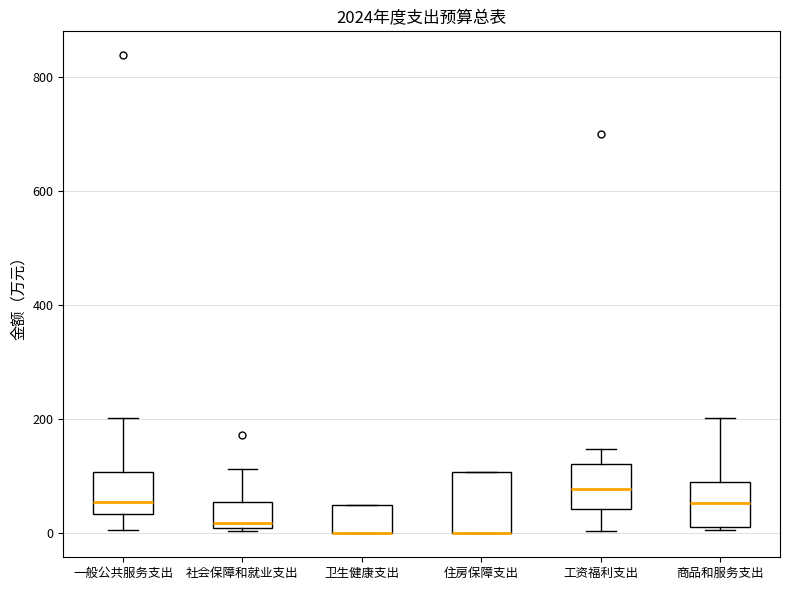

Where is the upper edge of the box for 工资福利支出 on the y-axis? The values are not printed on the chart, so give them approximately, as read against the axis.

120